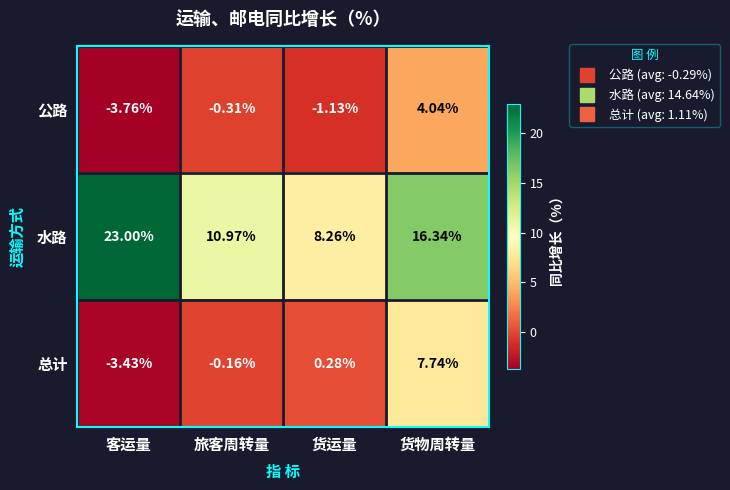

Which label corresponds to the smallest value in the chart?

客运量